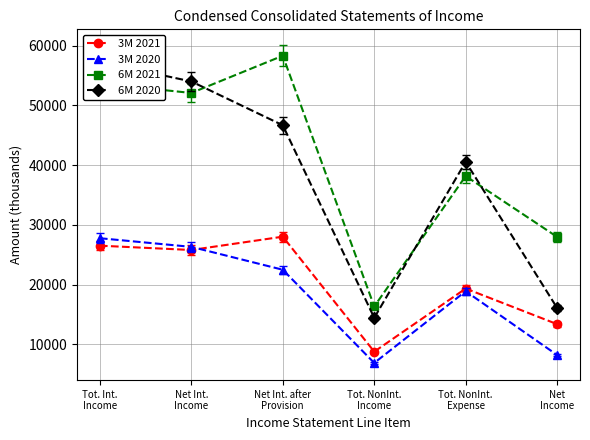

At which category does the chart reach its minimum across all series?

Tot. NonInt.
Income